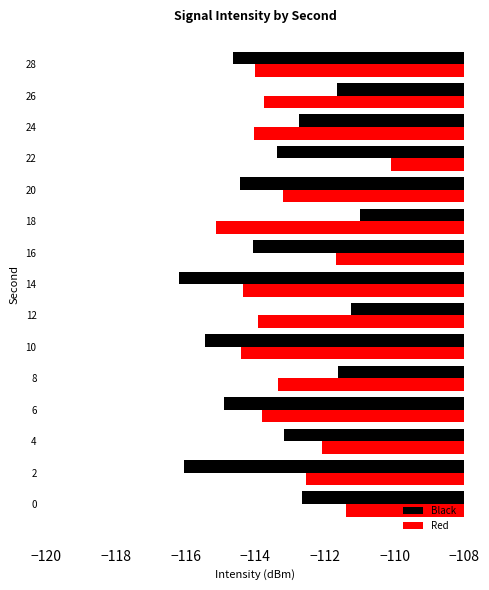

What is the total value across all series at 4?

-225.3